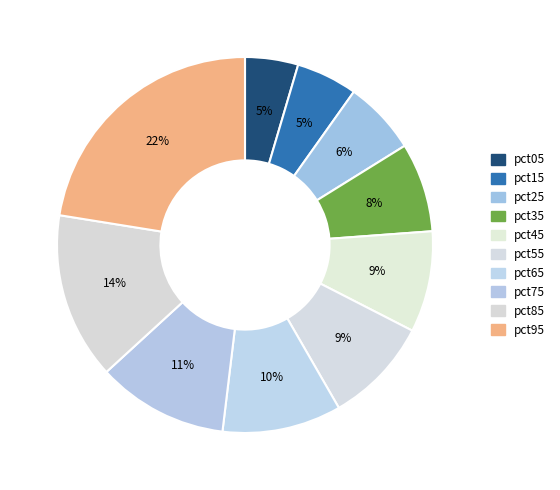

Is there a majority slice in this chart?

No